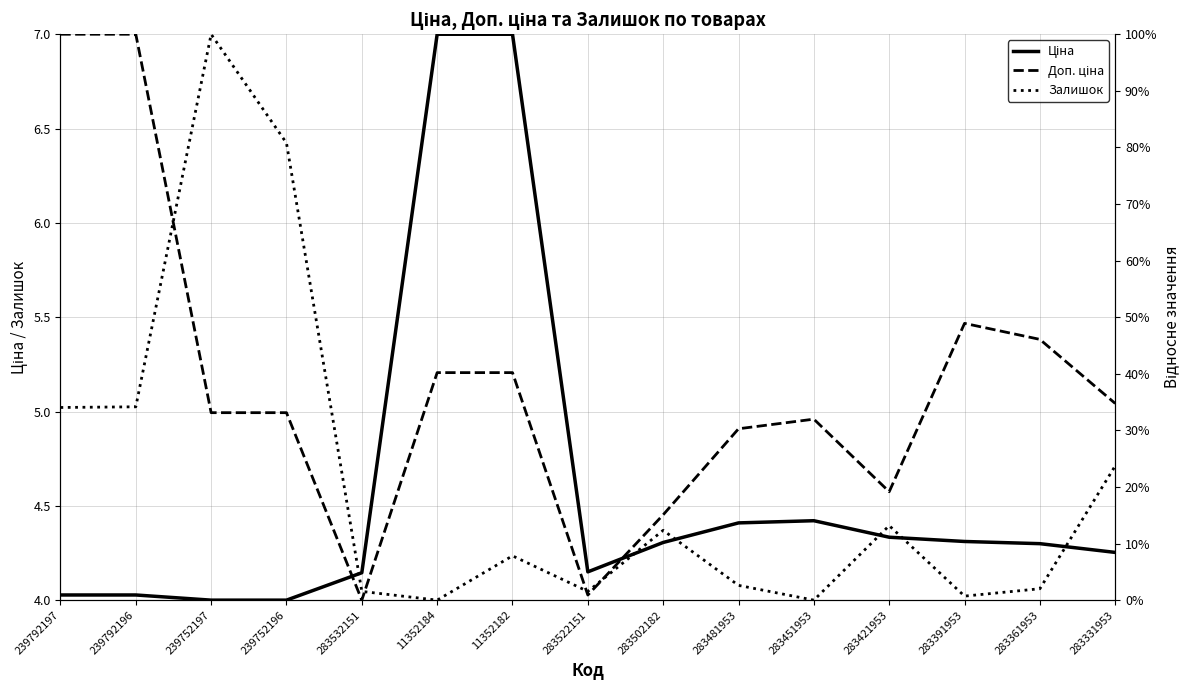

What is the approximate value of Залишок at 283391953?

4.0